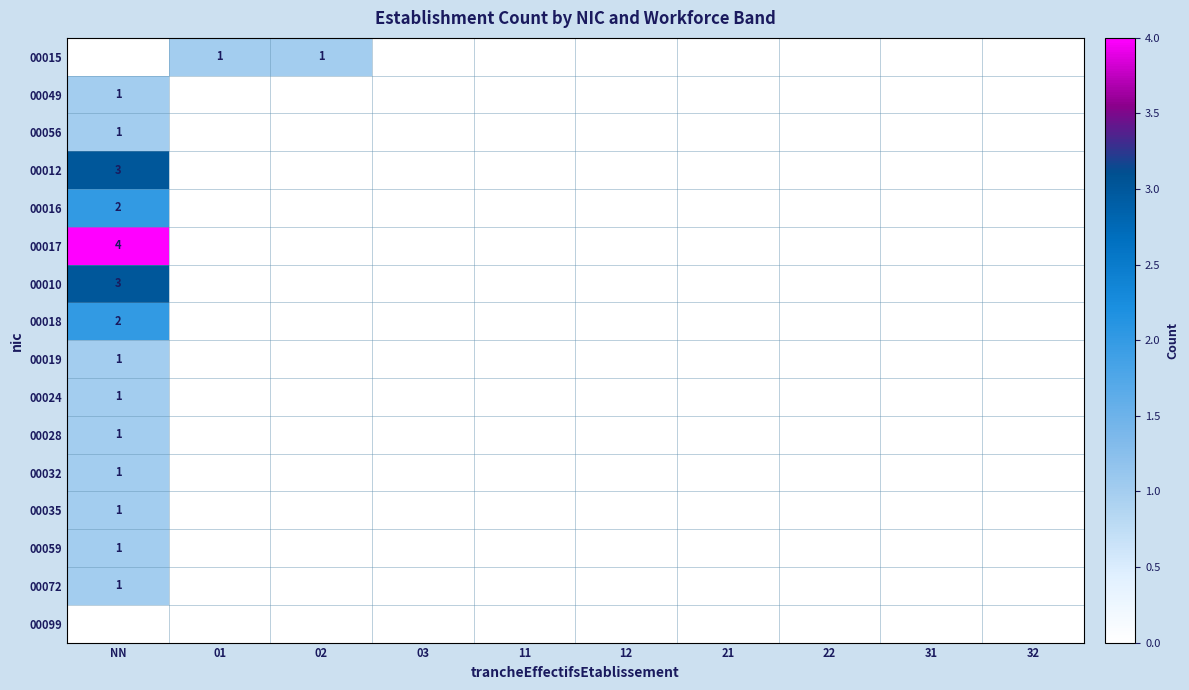

At which category is the sum across all series the highest?

NN